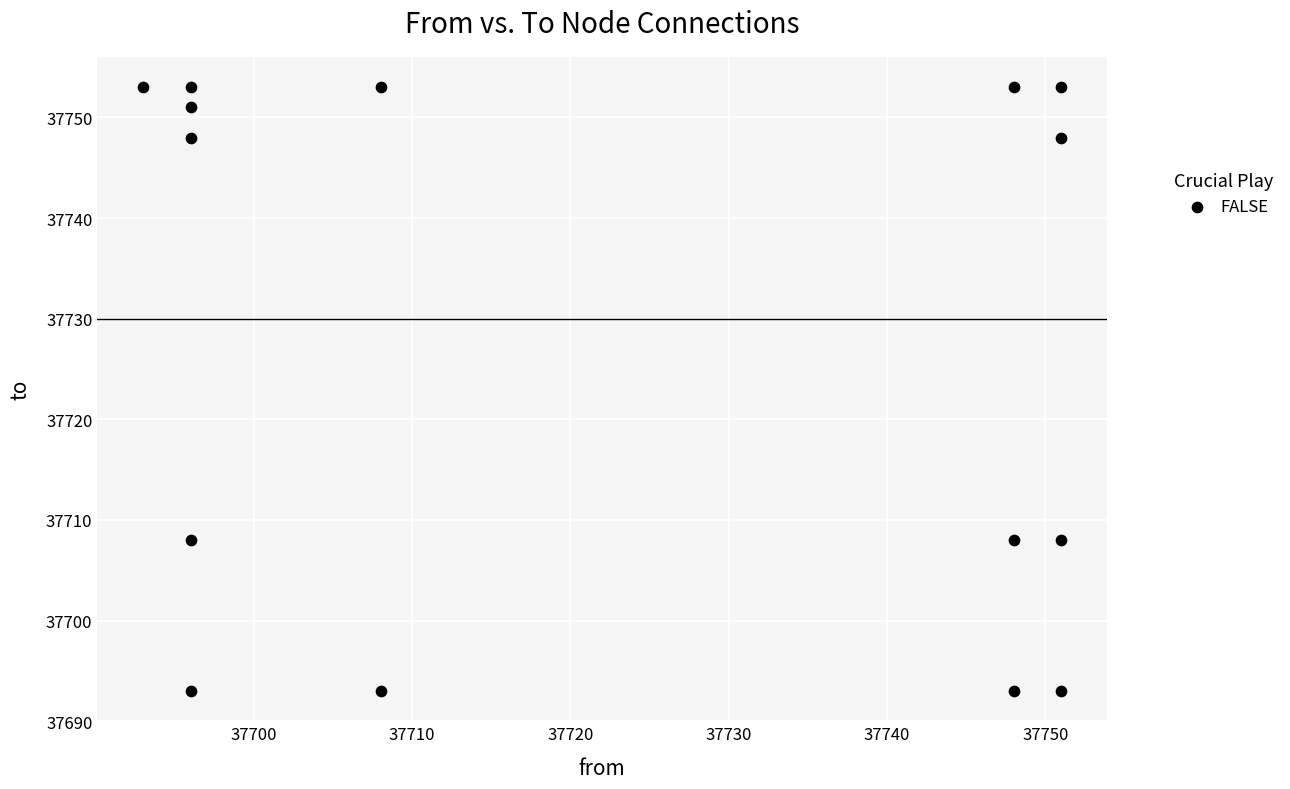

What is the range of X values (max minus min)?

58